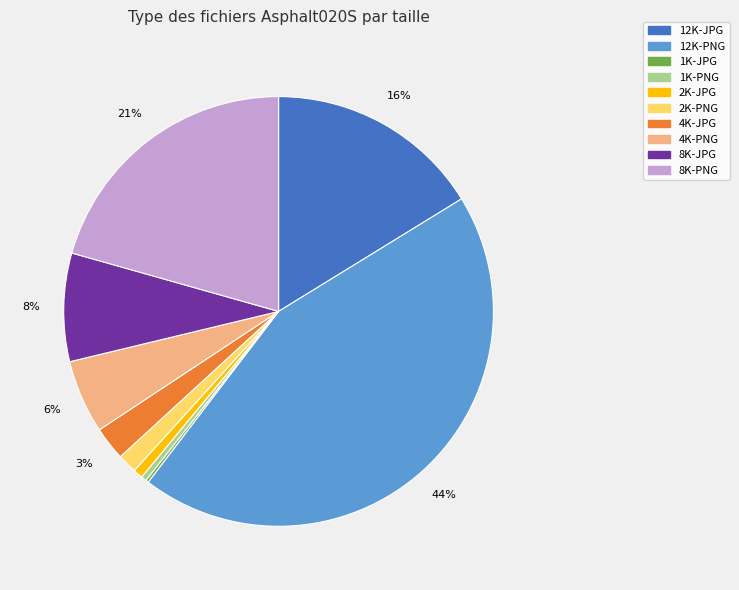

Is the sum of 12K-JPG and 2K-PNG greater than half?

No